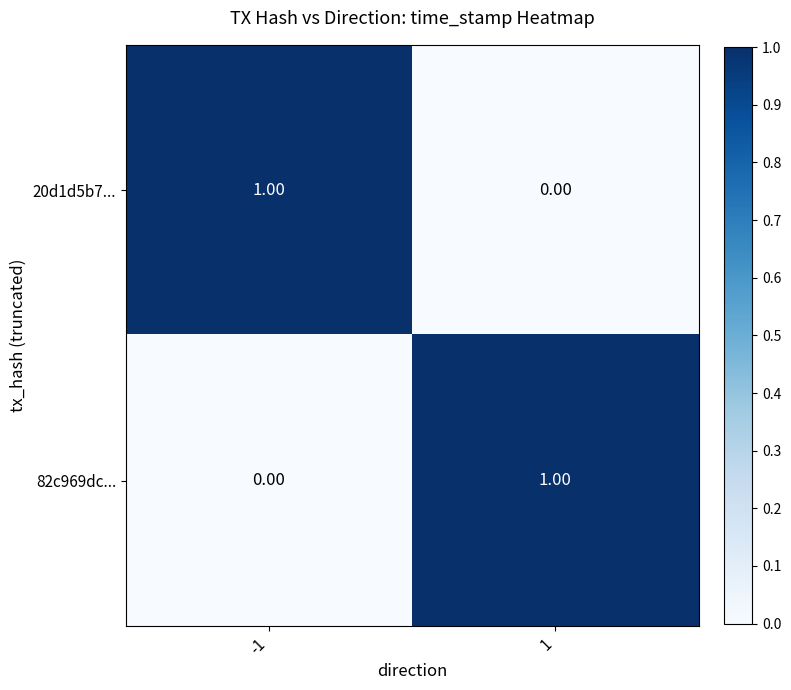

Rank the categories by 20d1d5b7... value from lowest to highest.

1, -1